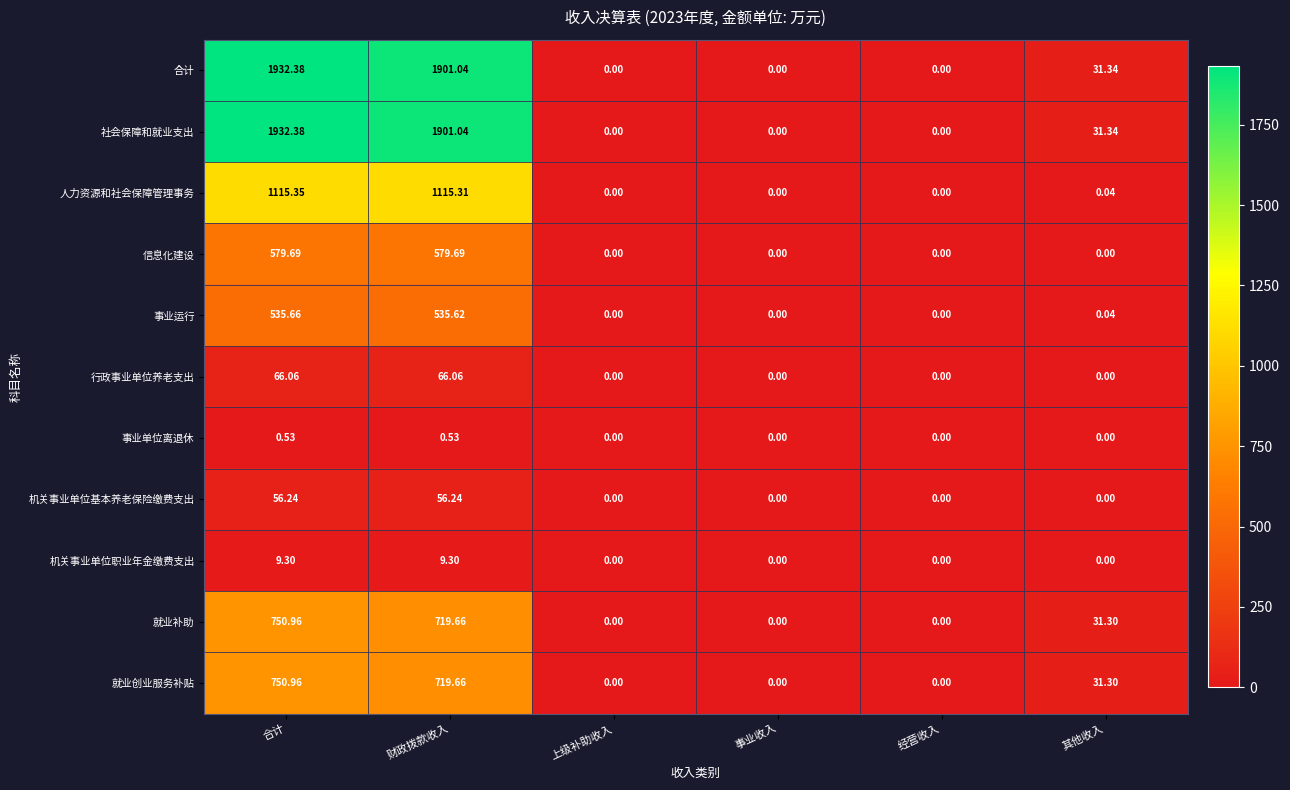

Which category has the highest value in the 就业补助 series?

合计